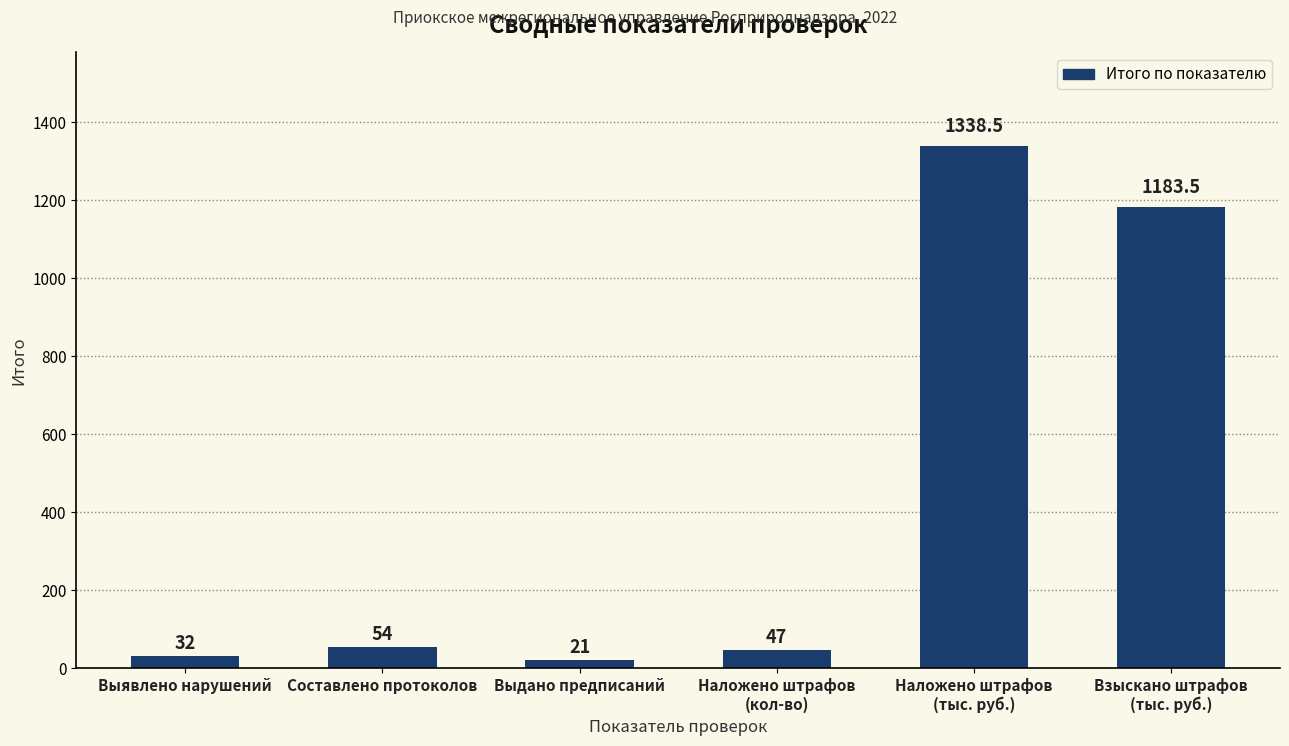

At which label is the value closest to 679?

Взыскано штрафов
(тыс. руб.)